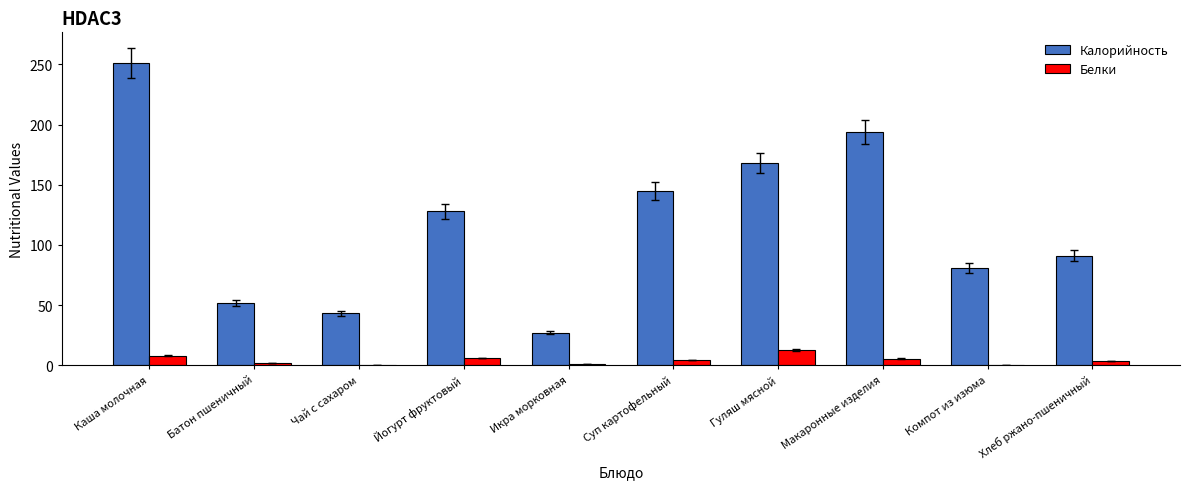

Which series has the largest total across all categories?

Калорийность